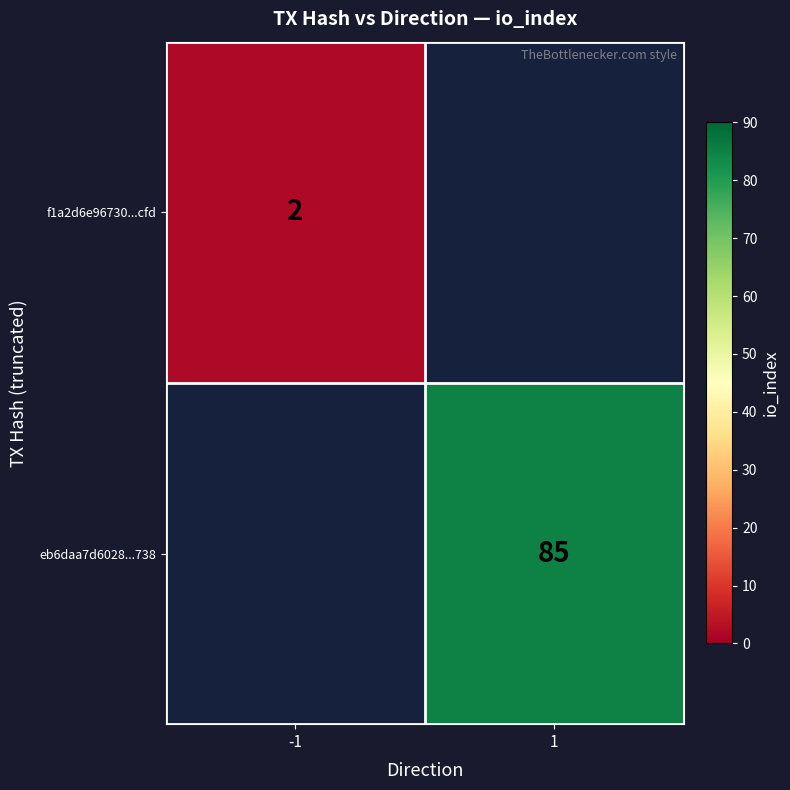

The eb6daa7d6028...738 series shows 85 at 1. True or false?

True